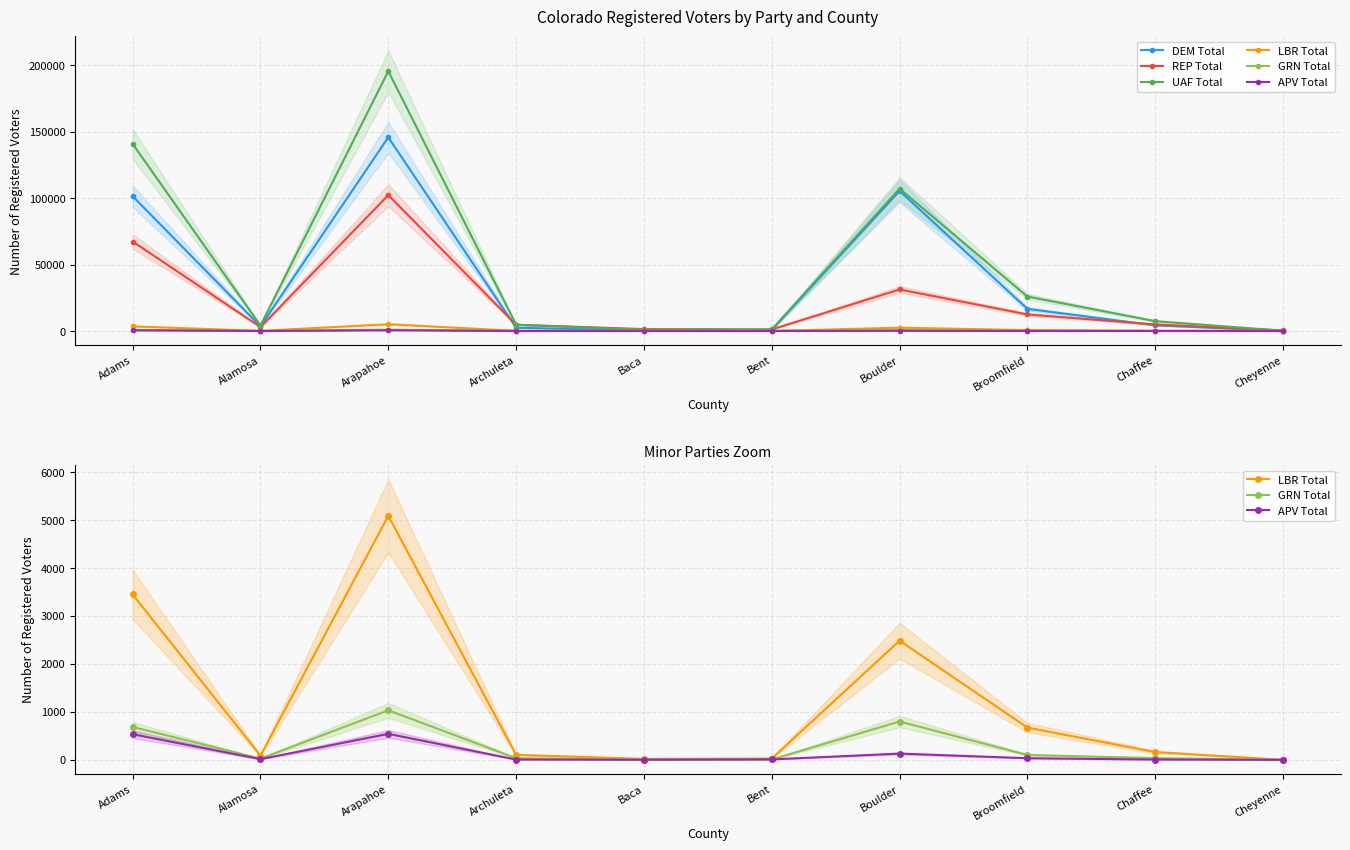

Reading right to left, extract all data points from this chart.

DEM Total: Cheyenne=69	Chaffee=4271	Broomfield=16655	Boulder=105519	Bent=739	Baca=399	Archuleta=2417	Arapahoe=145890	Alamosa=3475	Adams=101507
REP Total: Cheyenne=422	Chaffee=4935	Broomfield=12464	Boulder=31275	Bent=1162	Baca=1428	Archuleta=4673	Arapahoe=102362	Alamosa=2924	Adams=67382
UAF Total: Cheyenne=180	Chaffee=7401	Broomfield=25933	Boulder=107189	Bent=1171	Baca=957	Archuleta=4709	Arapahoe=195732	Alamosa=4064	Adams=140936
LBR Total: Cheyenne=1	Chaffee=162	Broomfield=672	Boulder=2484	Bent=27	Baca=20	Archuleta=104	Arapahoe=5087	Alamosa=89	Adams=3447
GRN Total: Cheyenne=0	Chaffee=36	Broomfield=101	Boulder=799	Bent=8	Baca=4	Archuleta=34	Arapahoe=1033	Alamosa=25	Adams=686
APV Total: Cheyenne=0	Chaffee=6	Broomfield=34	Boulder=130	Bent=9	Baca=2	Archuleta=6	Arapahoe=542	Alamosa=14	Adams=534